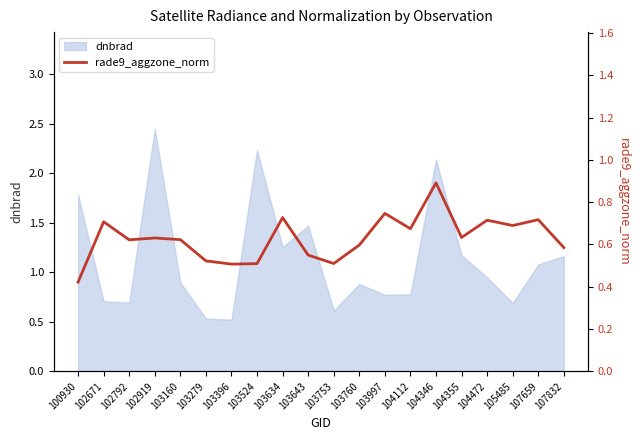

Which label corresponds to the largest value in the chart?

104346